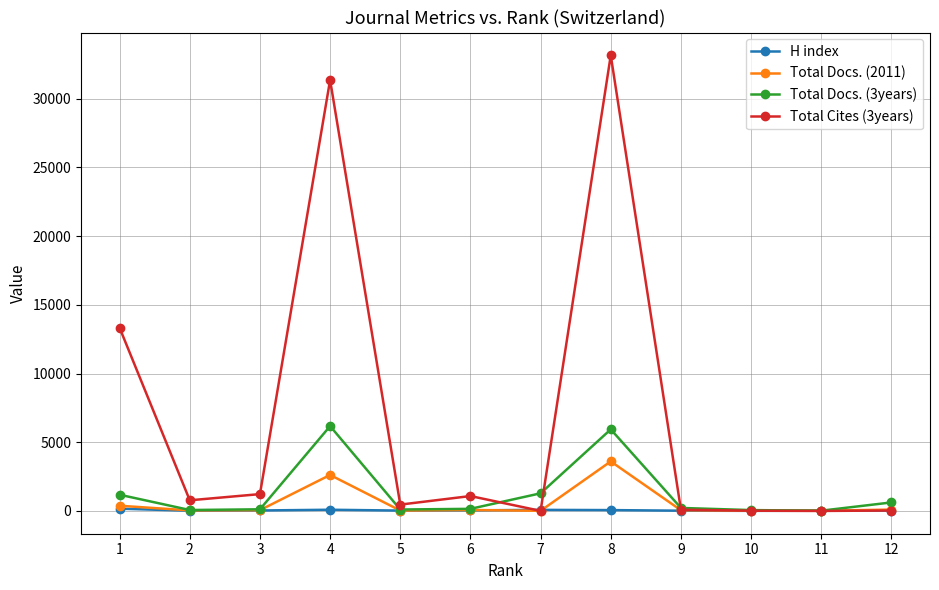

What is the difference between the maximum and second lowest values in the Total Docs. (3years) series?

6114